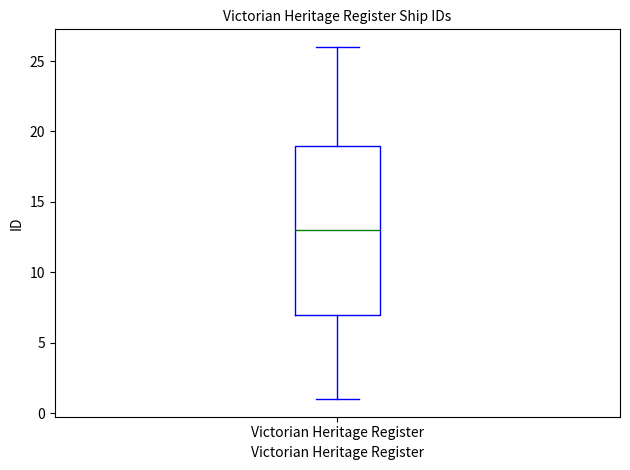

Transcribe this box plot: give where the median line is, the range the box spans, and where the two whiskers end, as read against the y-axis. The values are not printed on the chart, so give them approximately, as read against the axis.

median 13, box 7 to 19, whiskers 1 to 26